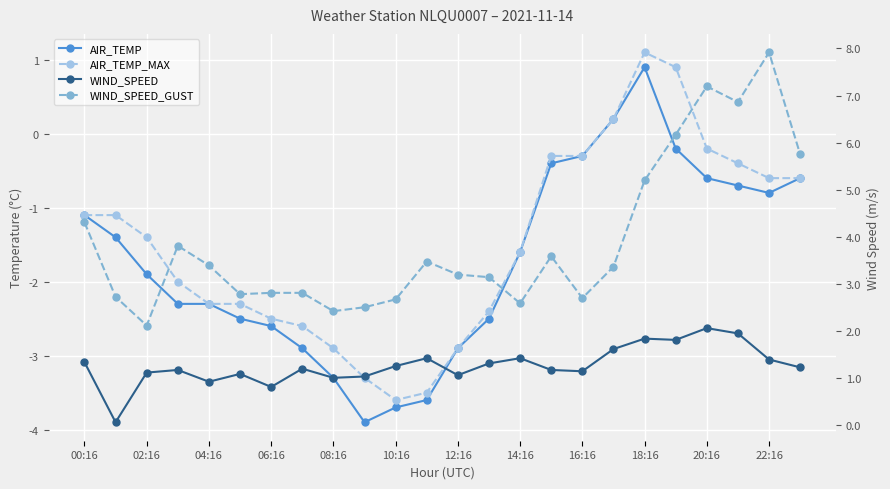

Which label corresponds to the largest value in the chart?

22:16